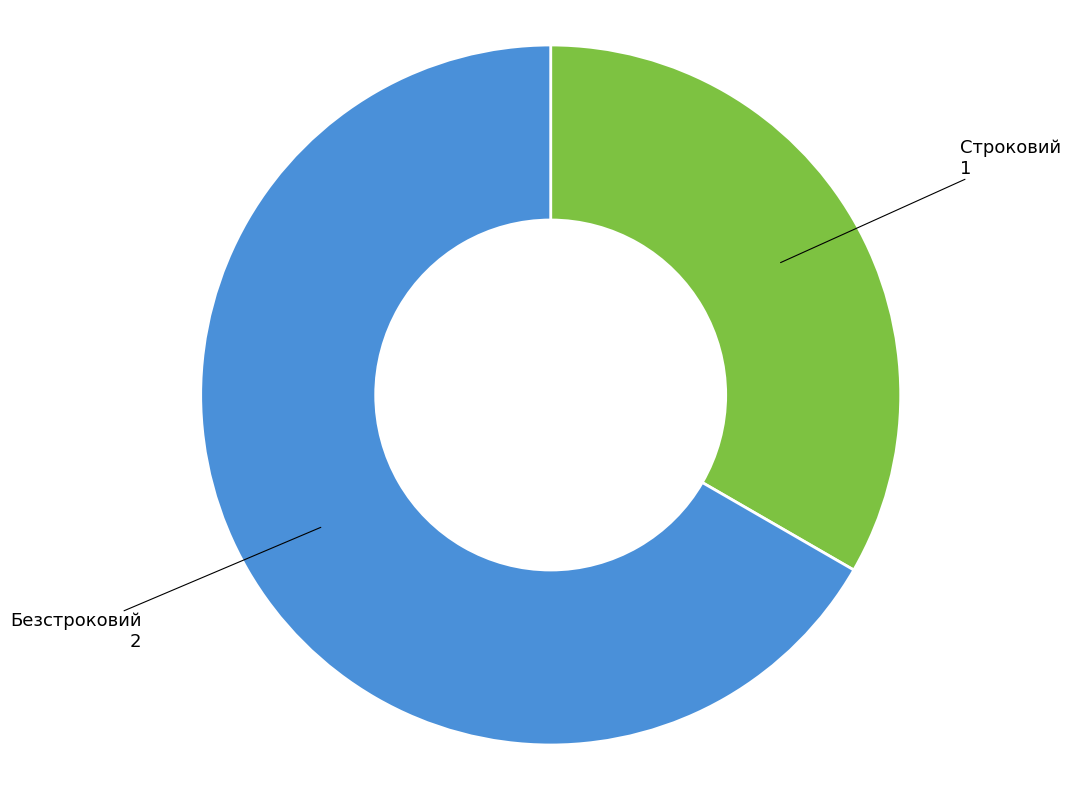

Do Строковий and Безстроковий together represent more than half of the pie?

Yes